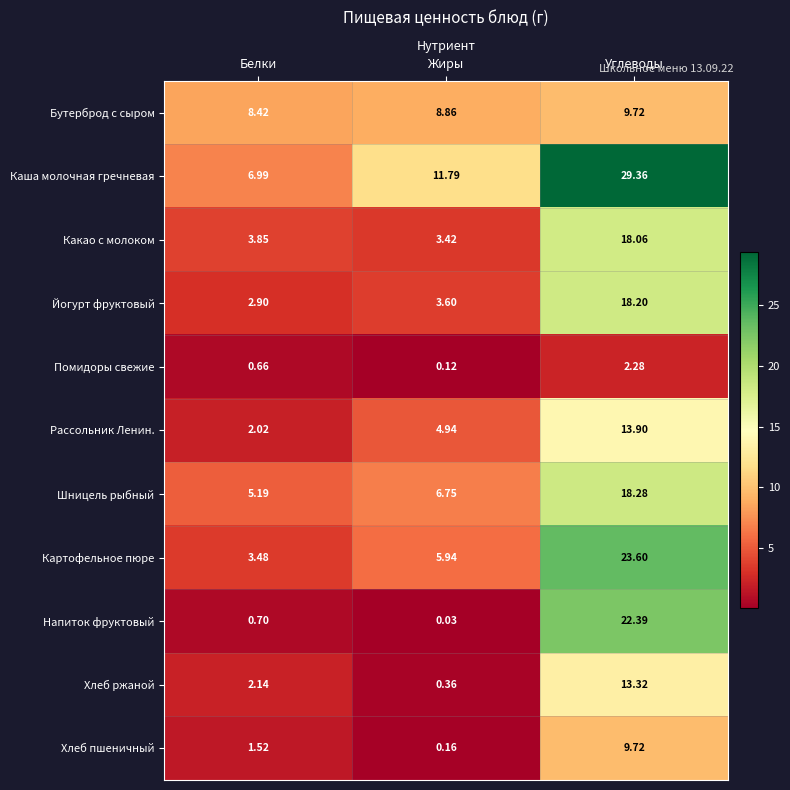

Which label corresponds to the largest value in the chart?

Углеводы